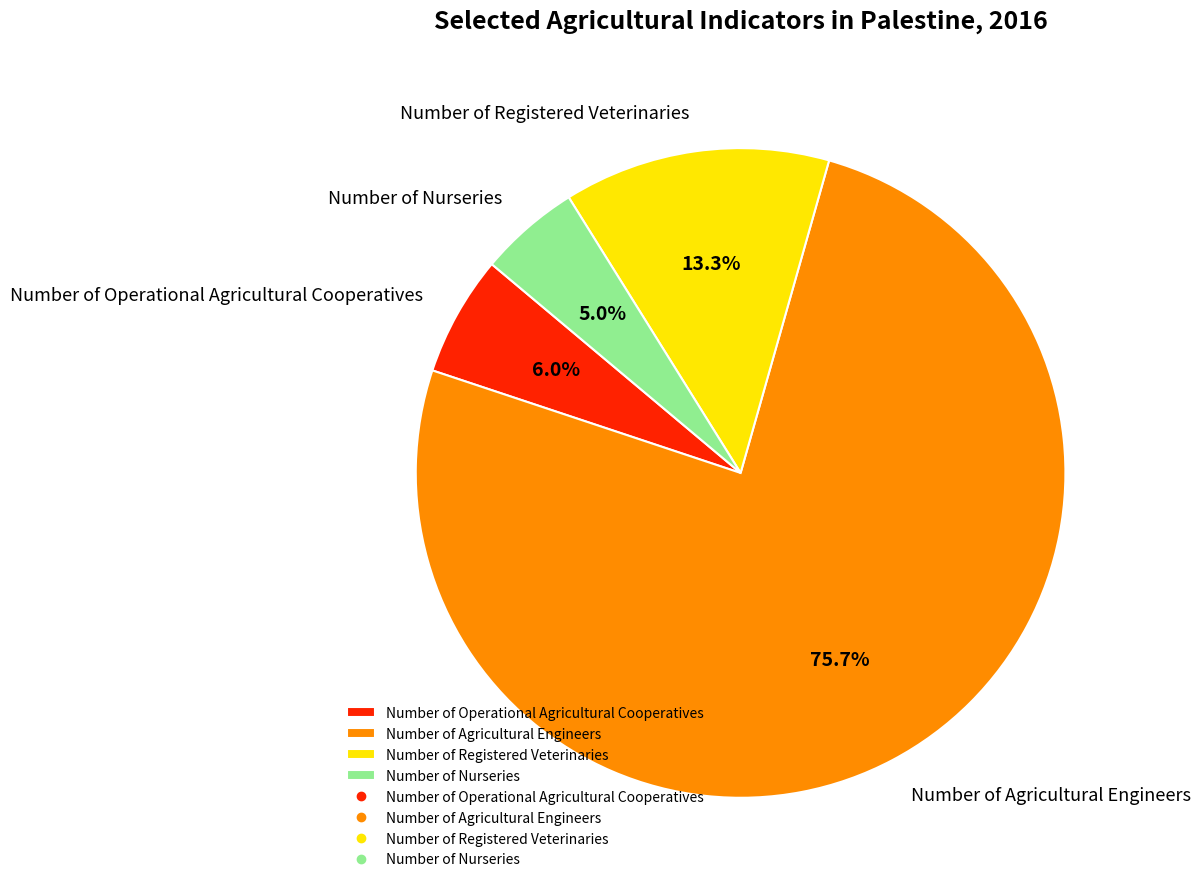

To the nearest percent, what is the combined percentage of Number of Agricultural Engineers and Number of Nurseries?

81%